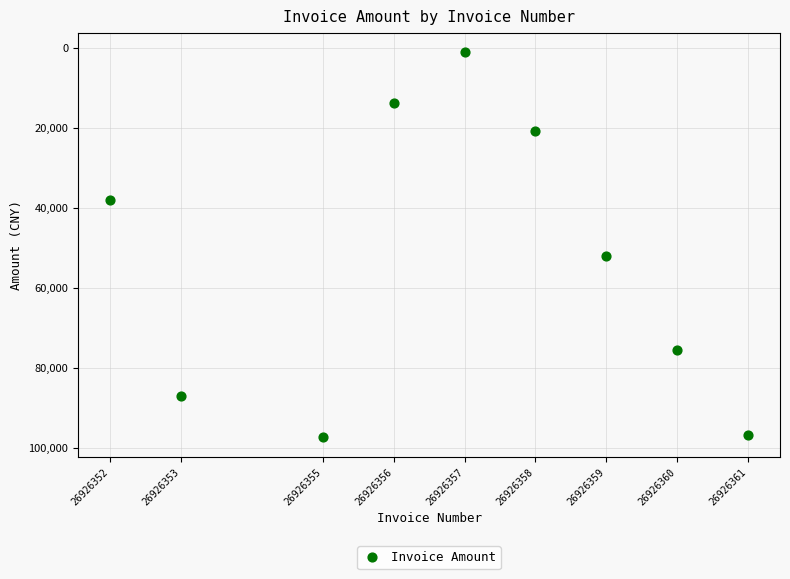

What is the range of Y values (max minus min)?

96363.1